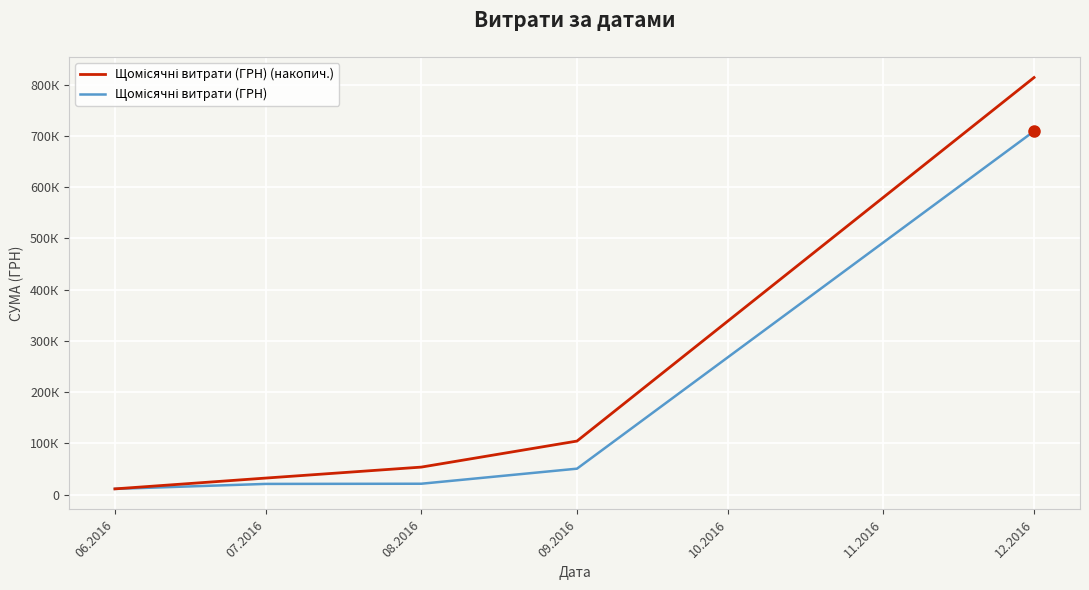

Is this an area chart (filled region under the line)?

No